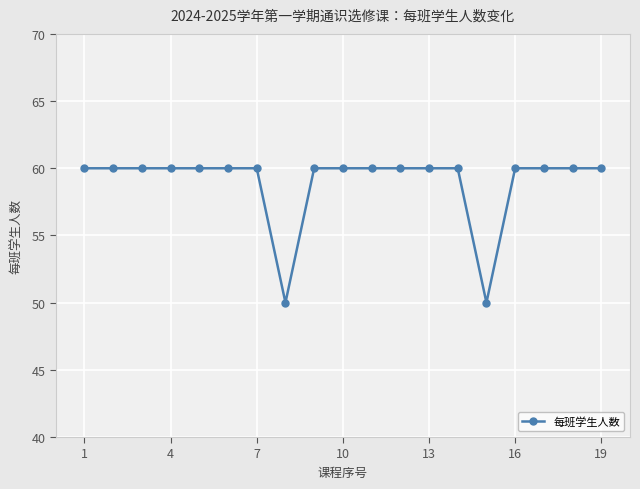

What is the smallest value displayed?

50